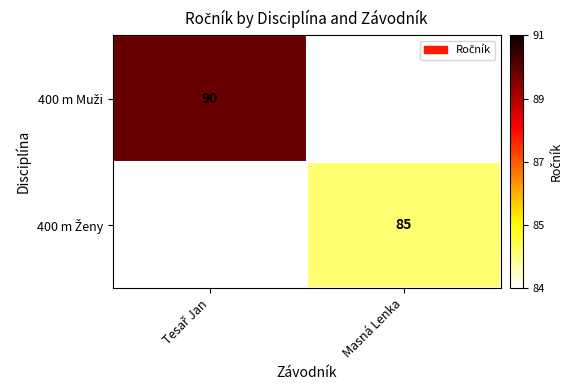

Is it true that 400 m Ženy equals 85.0 at Masná Lenka?

True